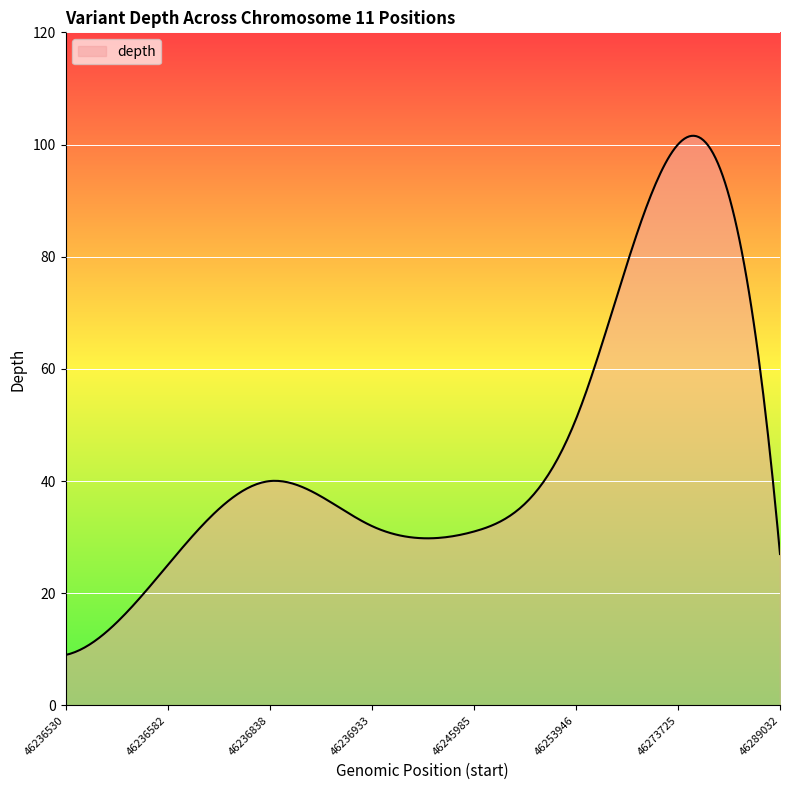

What is the difference between the maximum and minimum values?

92.6